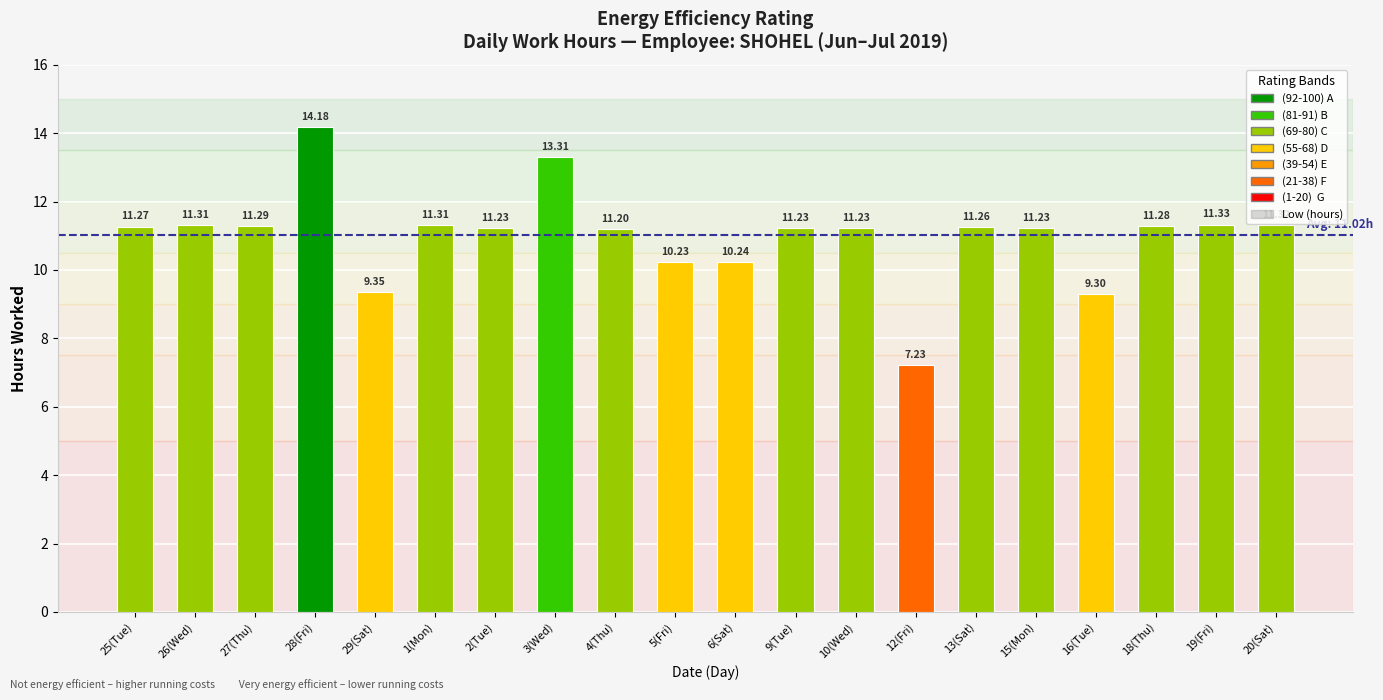

What value does the data have at 20(Sat)?

11.3